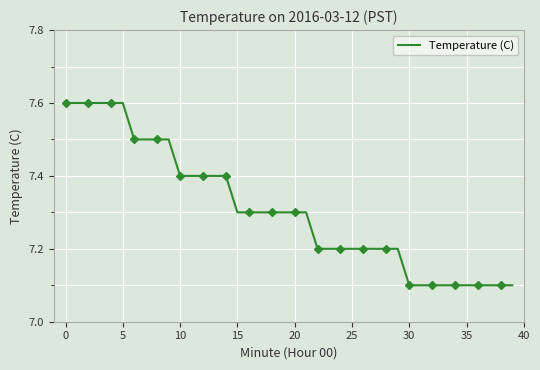

Which has a higher value, 39 or 34?

39